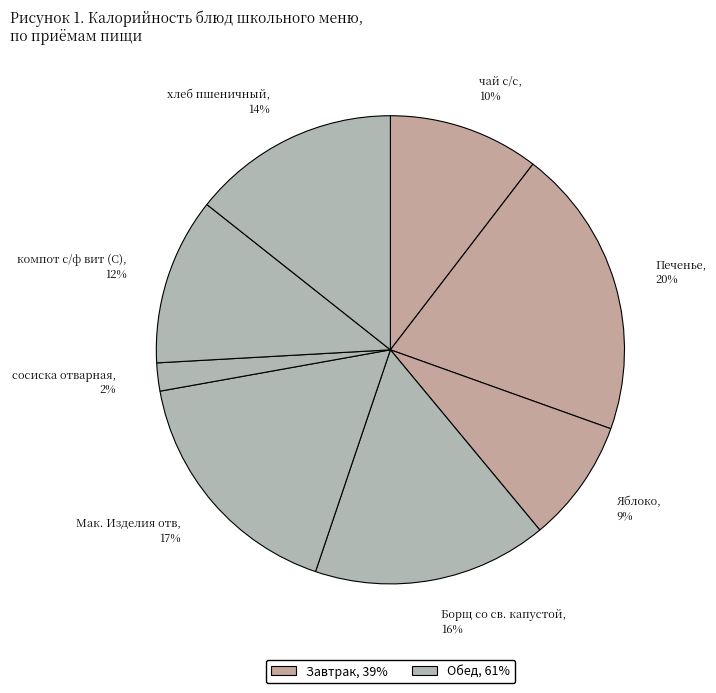

What is the largest slice in the pie chart?

Печенье